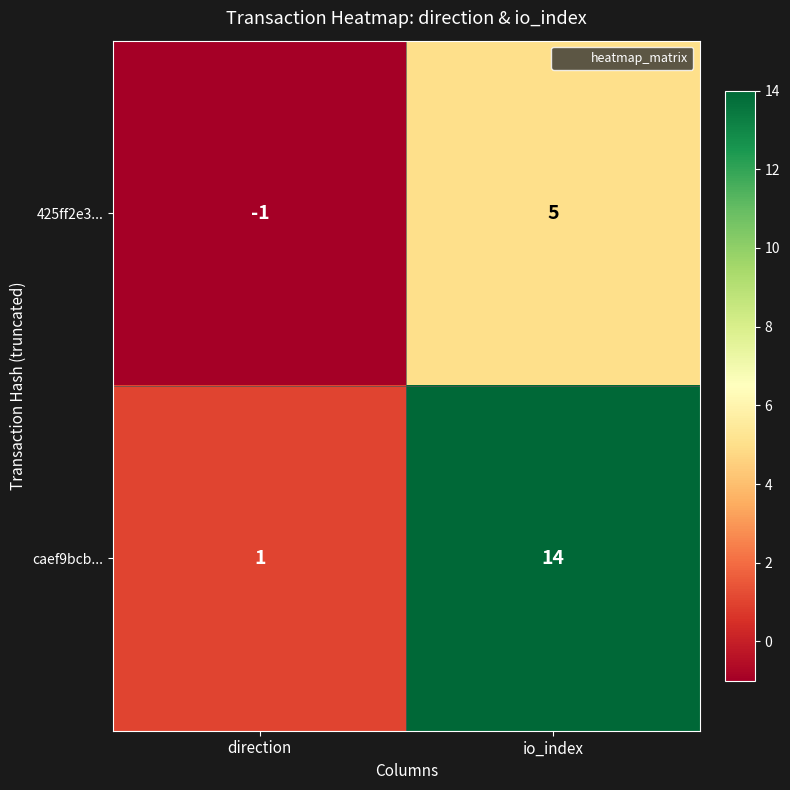

Where is caef9bcb... nearest to the value 7?

direction